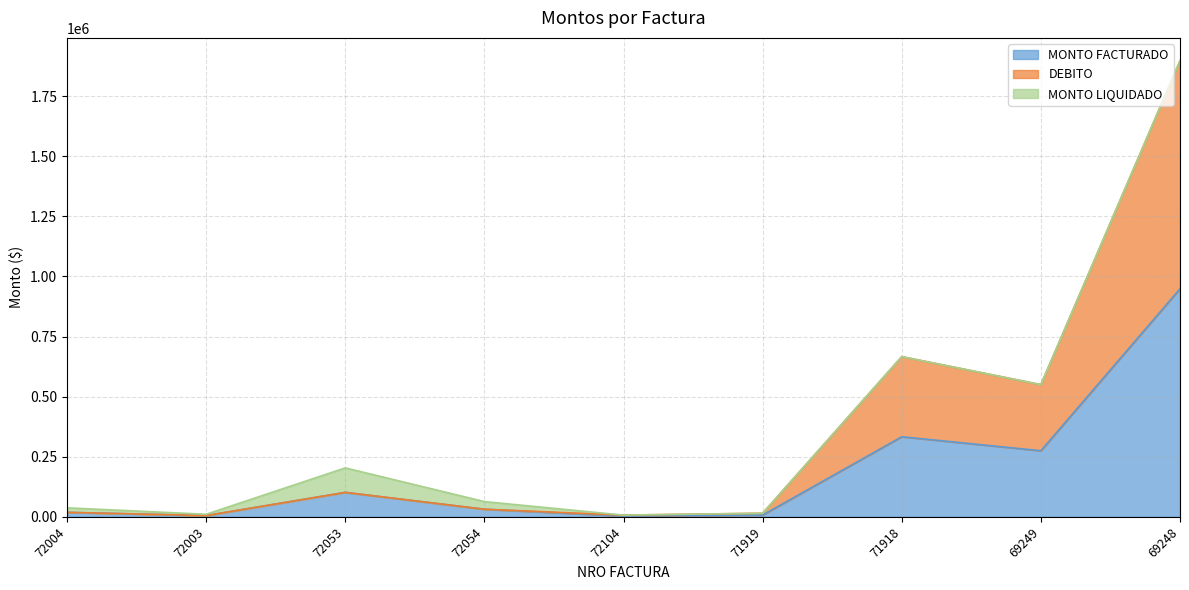

True or false: DEBITO has a value of 8451 at 72054.

False